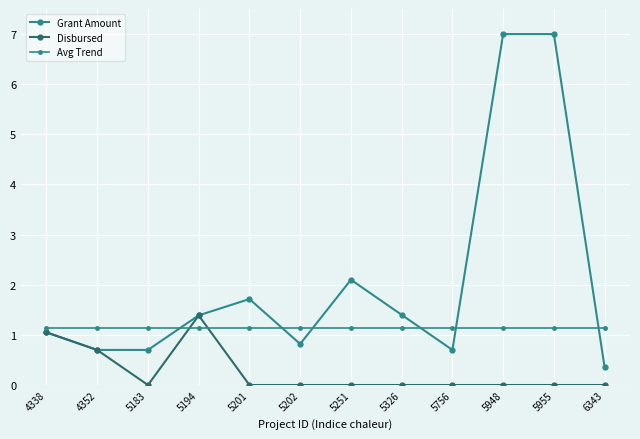

Reading left to right, extract all data points from this chart.

Grant Amount: 4338=1.1	4352=0.7	5183=0.7	5194=1.4	5201=1.7	5202=0.8	5251=2.1	5326=1.4	5756=0.7	5948=7.0	5955=7.0	6343=0.4
Disbursed: 4338=1.1	4352=0.7	5183=0.0	5194=1.4	5201=0.0	5202=0.0	5251=0.0	5326=0.0	5756=0.0	5948=0.0	5955=0.0	6343=0.0
Avg Trend: 4338=1.1	4352=1.1	5183=1.1	5194=1.1	5201=1.1	5202=1.1	5251=1.1	5326=1.1	5756=1.1	5948=1.1	5955=1.1	6343=1.1